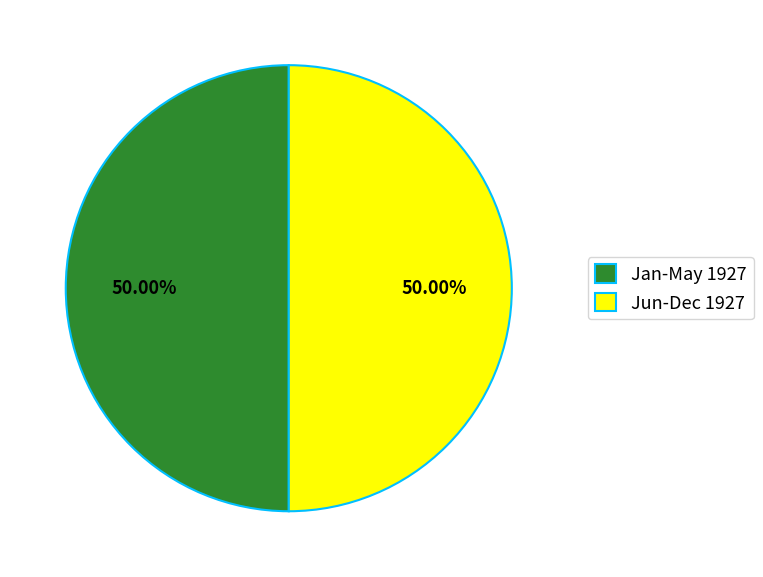

How many slices are in this pie chart?

2